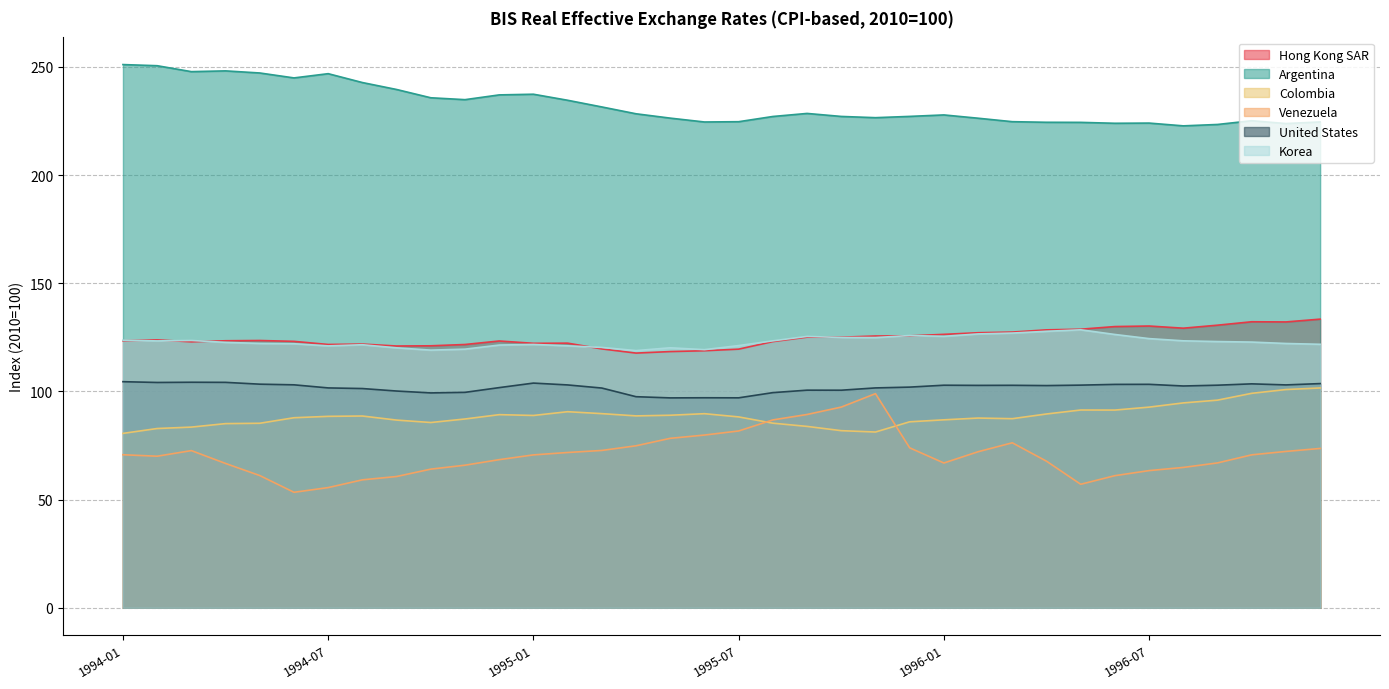

True or false: Hong Kong SAR and Korea cross at least once.

True